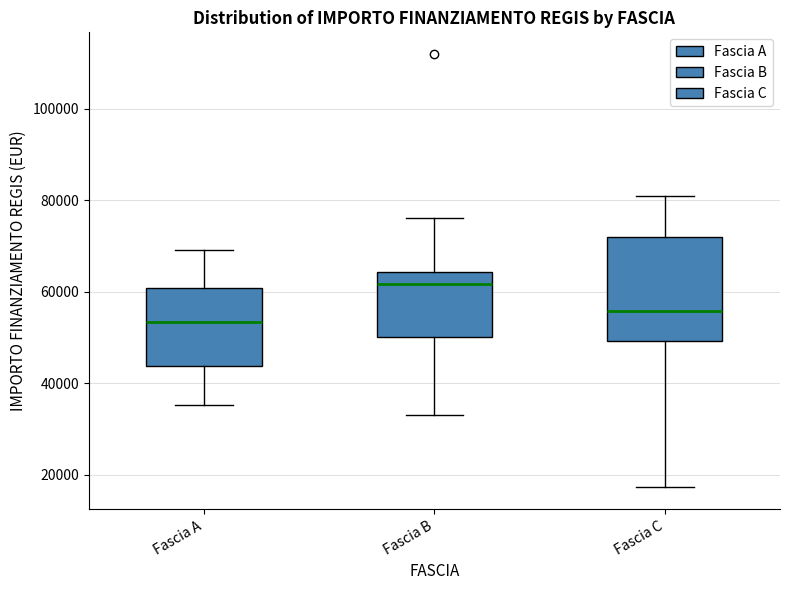

Reading left to right, transcribe this box plot: for each box, give where its median line is, the range the box spans, and where its two whiskers end, as read against the y-axis. The values are not printed on the chart, so give them approximately, as read against the axis.

Fascia A: median 54000, box 44000 to 60000, whiskers 36000 to 70000
Fascia B: median 62000, box 50000 to 64000, whiskers 32000 to 76000
Fascia C: median 56000, box 50000 to 72000, whiskers 18000 to 80000